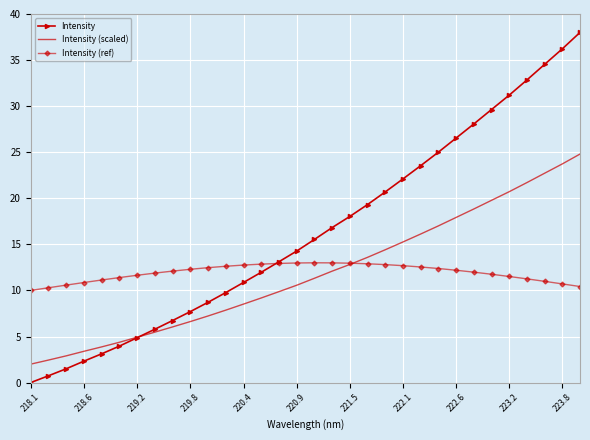

Which series has the widest spread of values?

Intensity